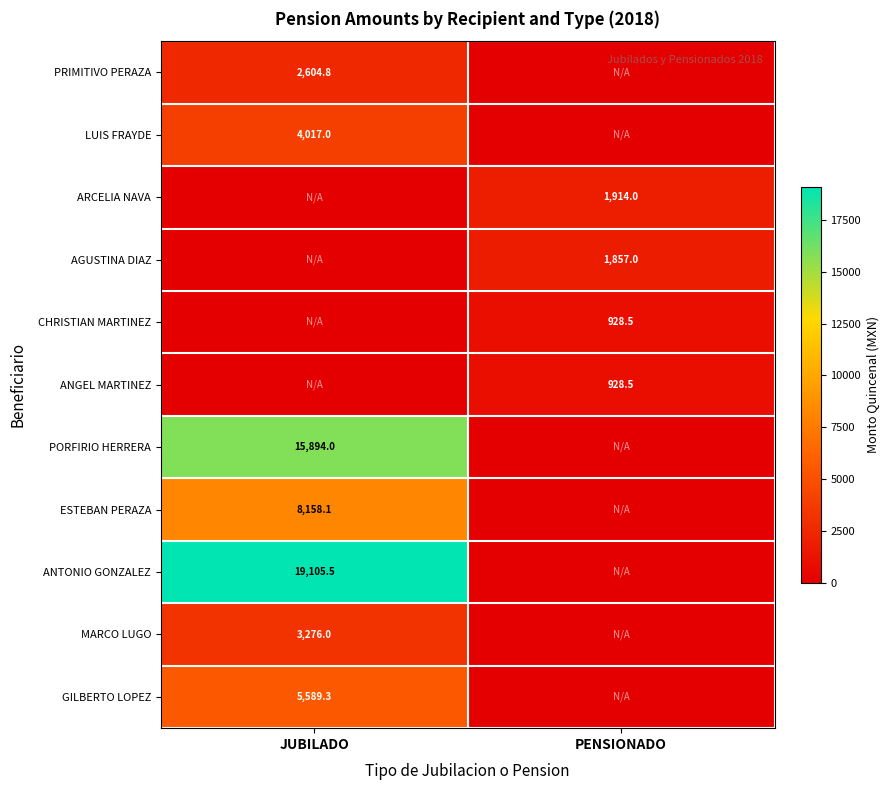

True or false: ANGEL MARTINEZ has a value of 595.3 at PENSIONADO.

False